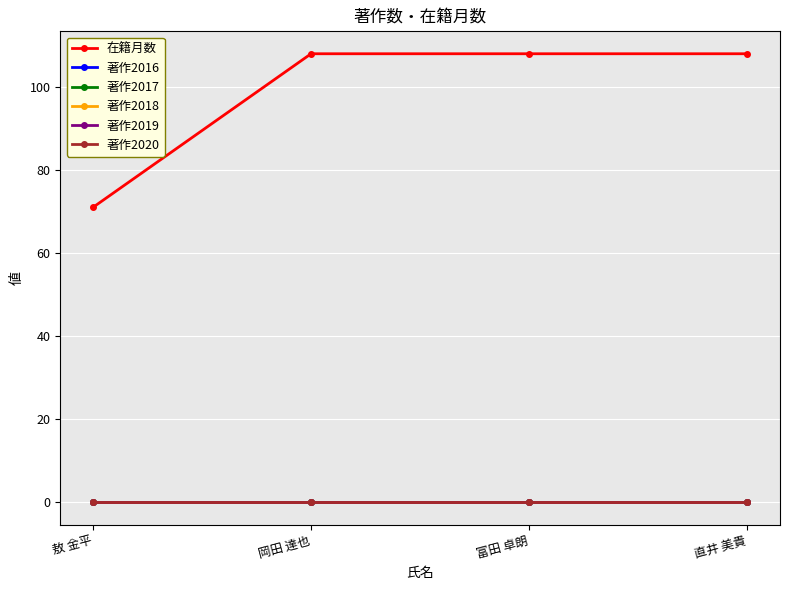

True or false: 著作2019 has more than 1 interior local peaks.

False